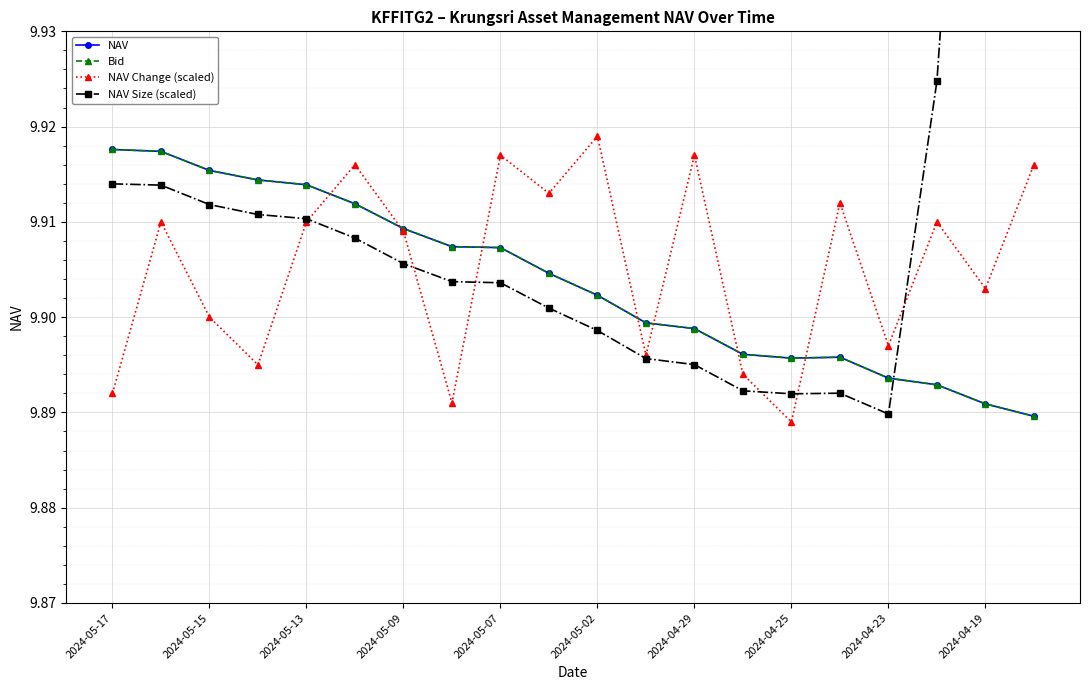

Read the NAV Change (scaled) value at 2024-05-17.

9.9